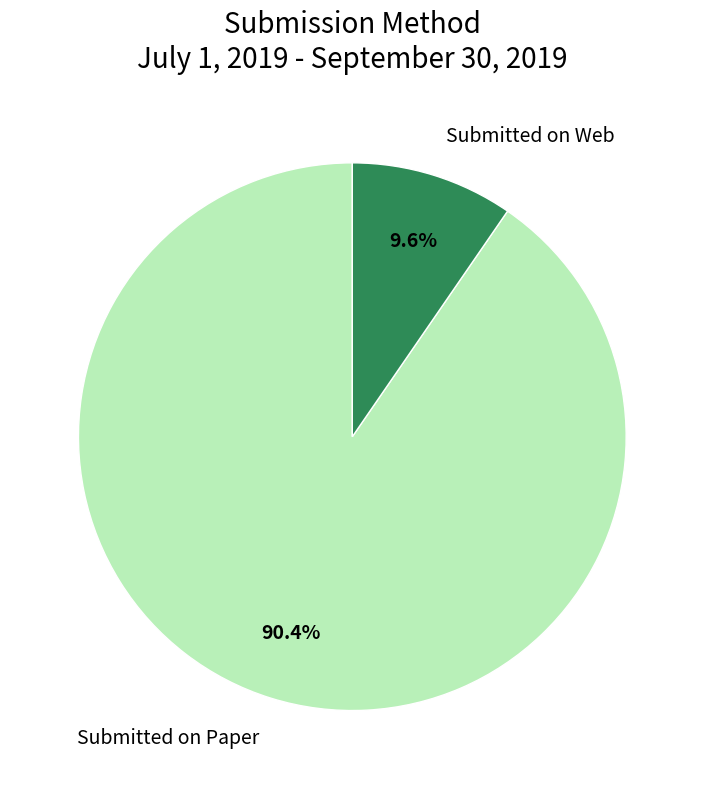

Is there a majority slice in this chart?

Yes